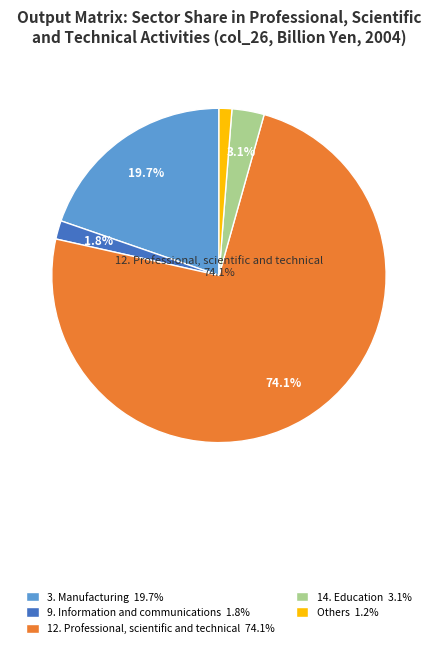

Does any single category account for the majority?

Yes